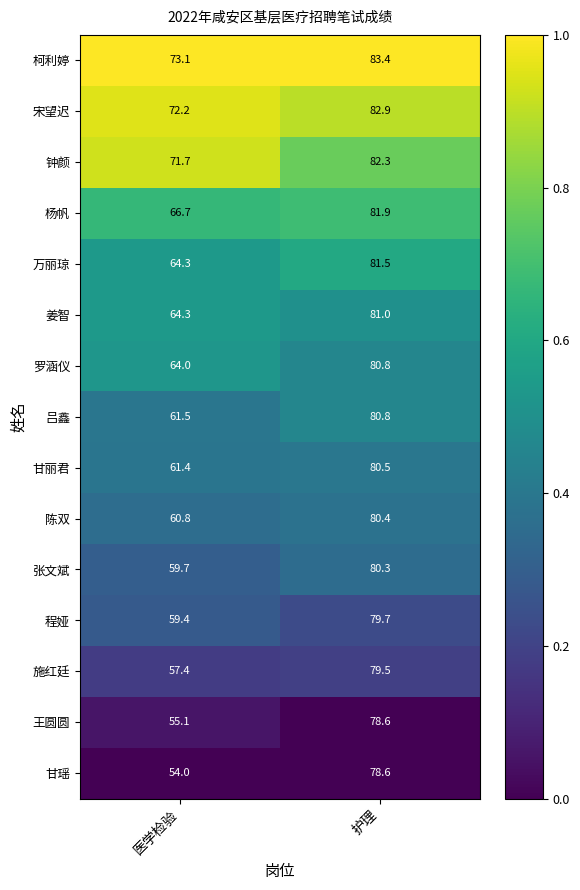

Which category has the lowest value across all series?

医学检验